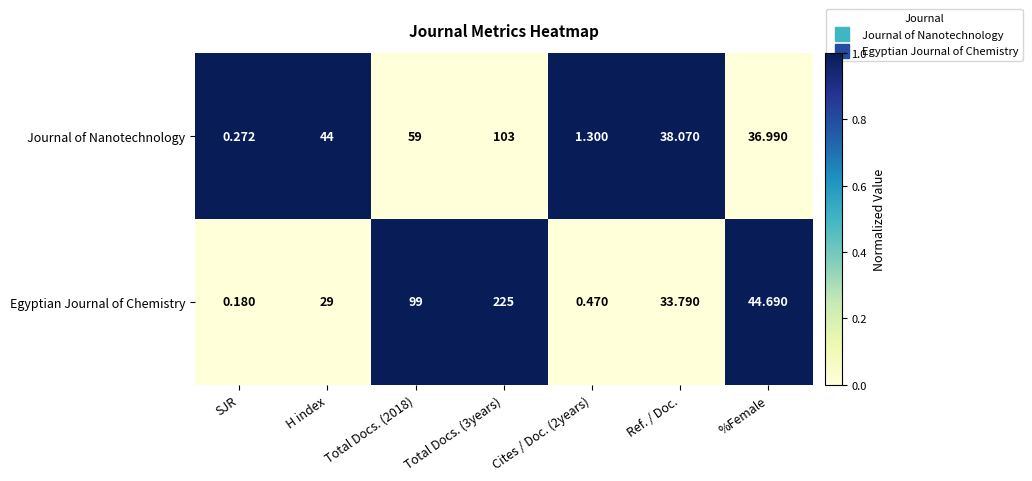

Where does the Journal of Nanotechnology series first go above 38?

H index